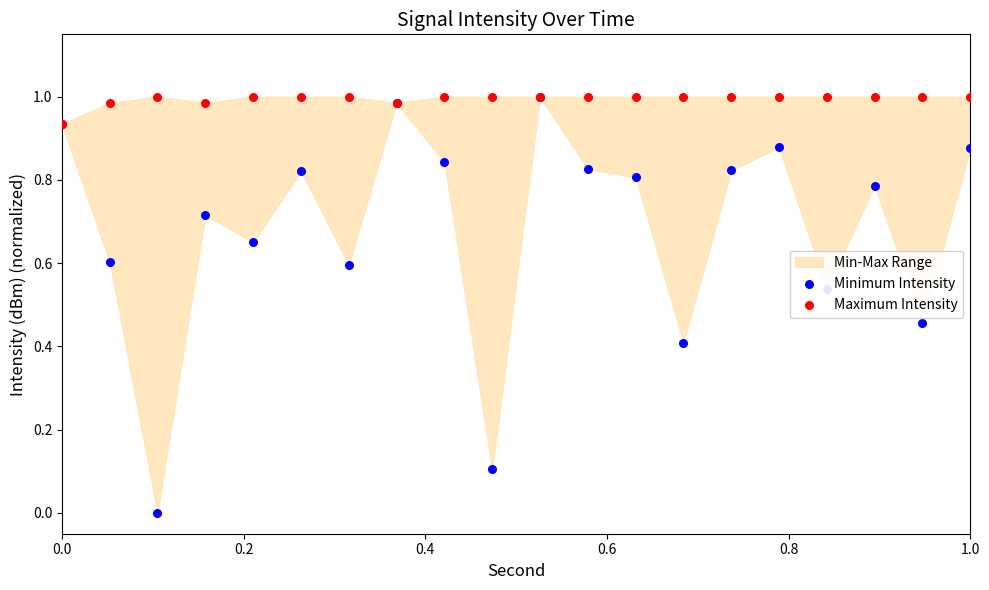

Which series has the largest total across all categories?

Maximum Intensity